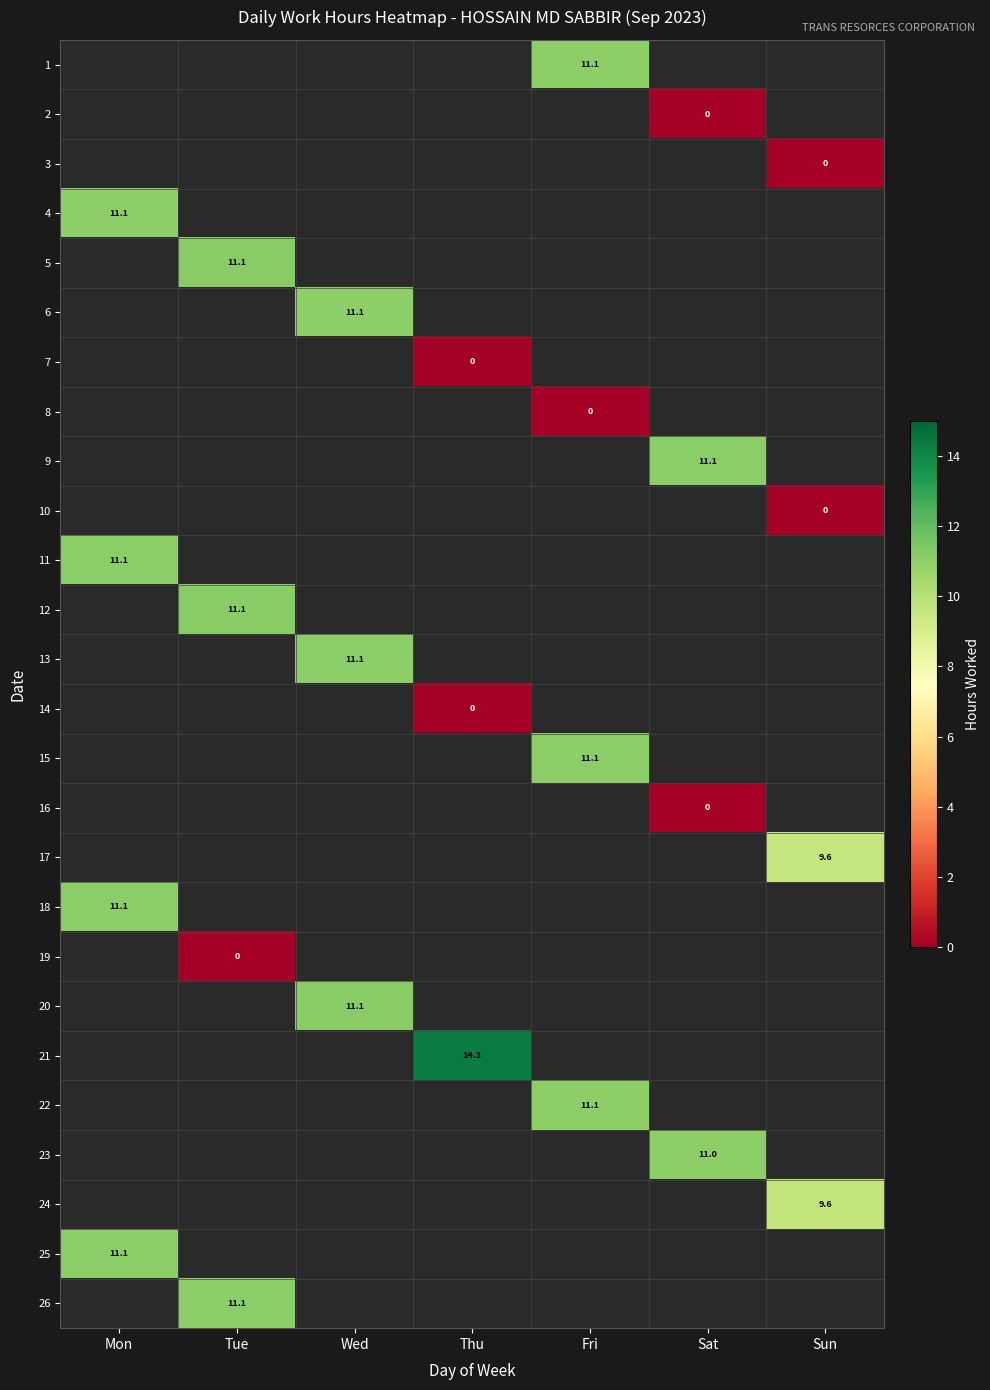

How many data points does each series have?

7